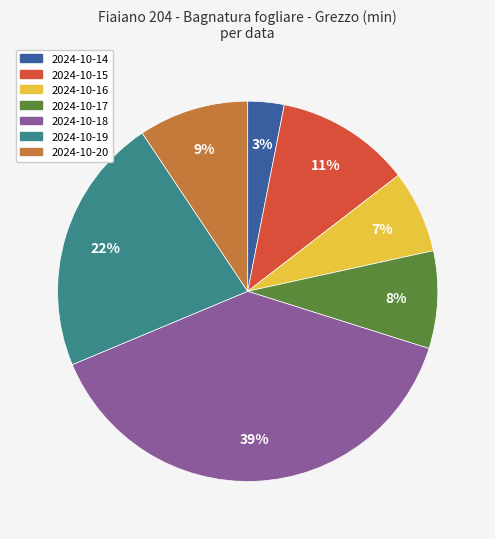

Which has a higher value, 2024-10-17 or 2024-10-18?

2024-10-18